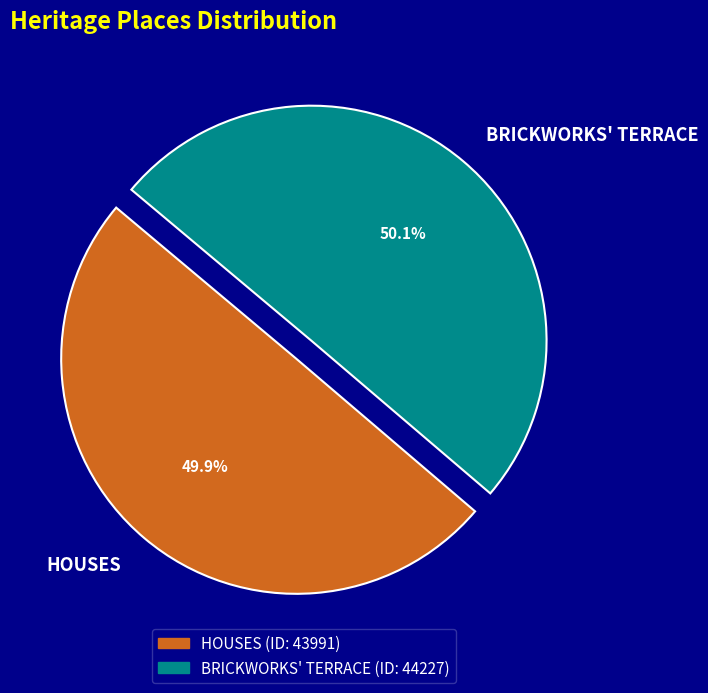

What is the ratio of the value at HOUSES to the value at BRICKWORKS' TERRACE?

1.0